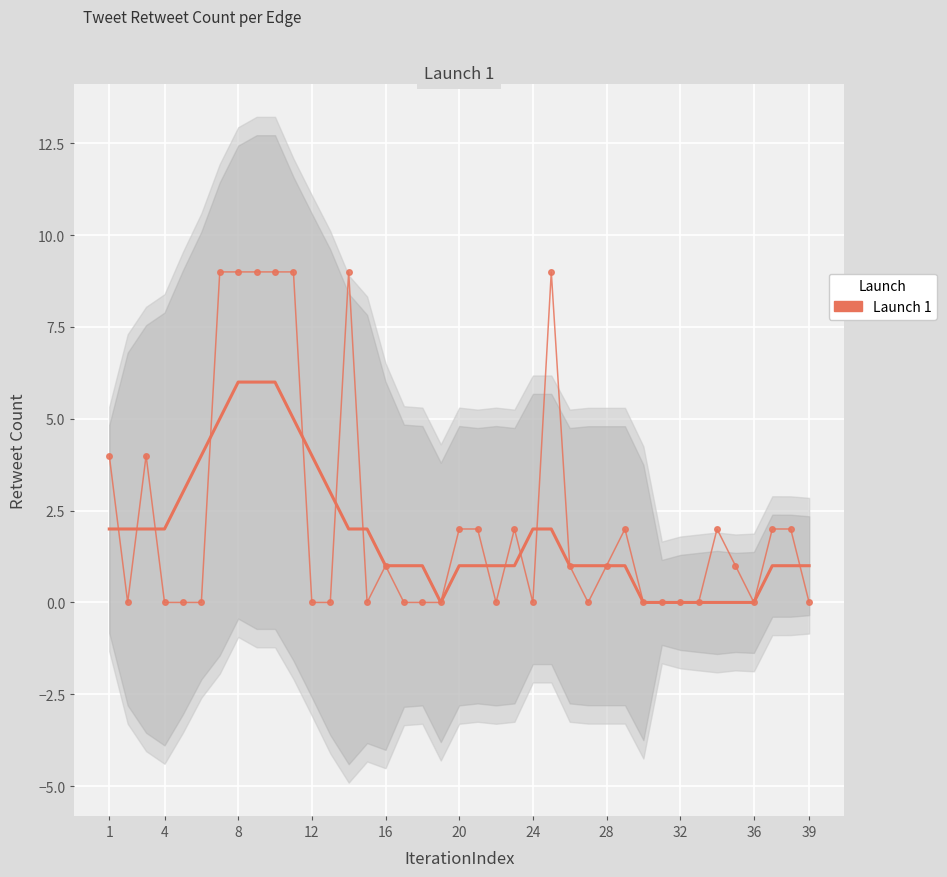

True or false: the data shows 2 at 4.

True